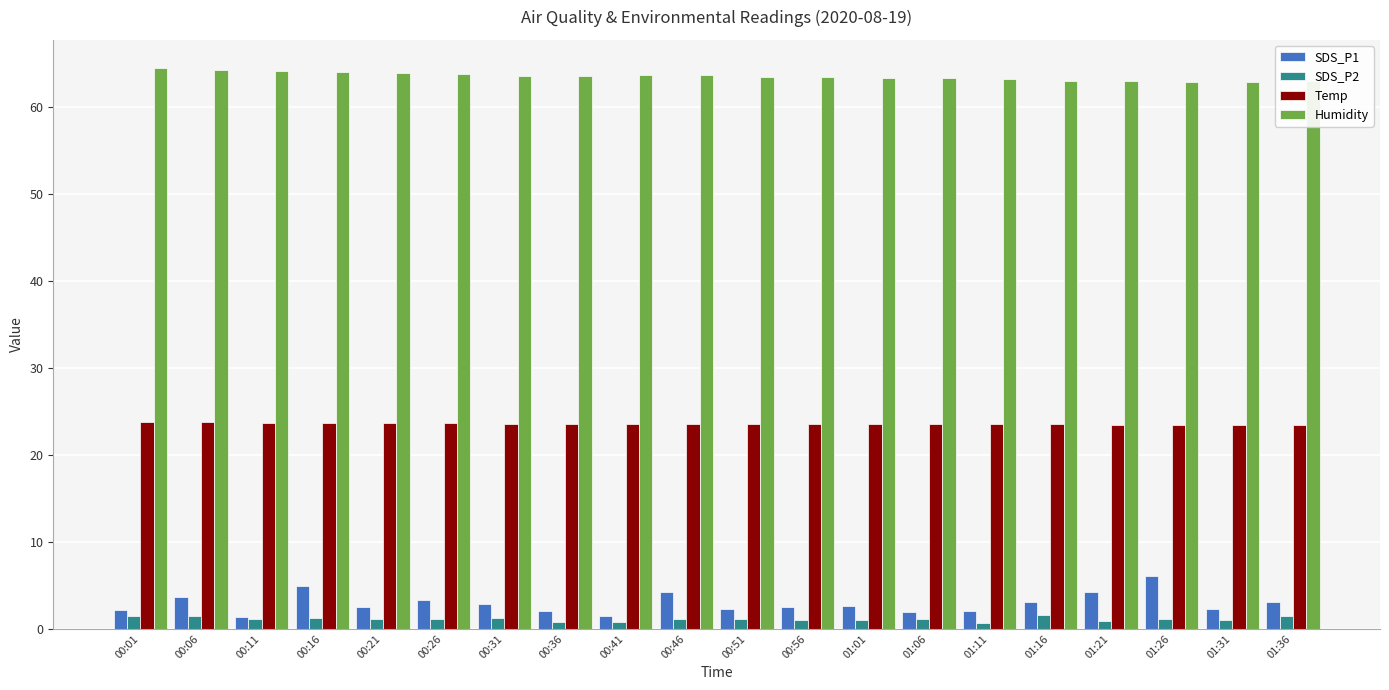

How many Temp values are between 23 and 24?

20